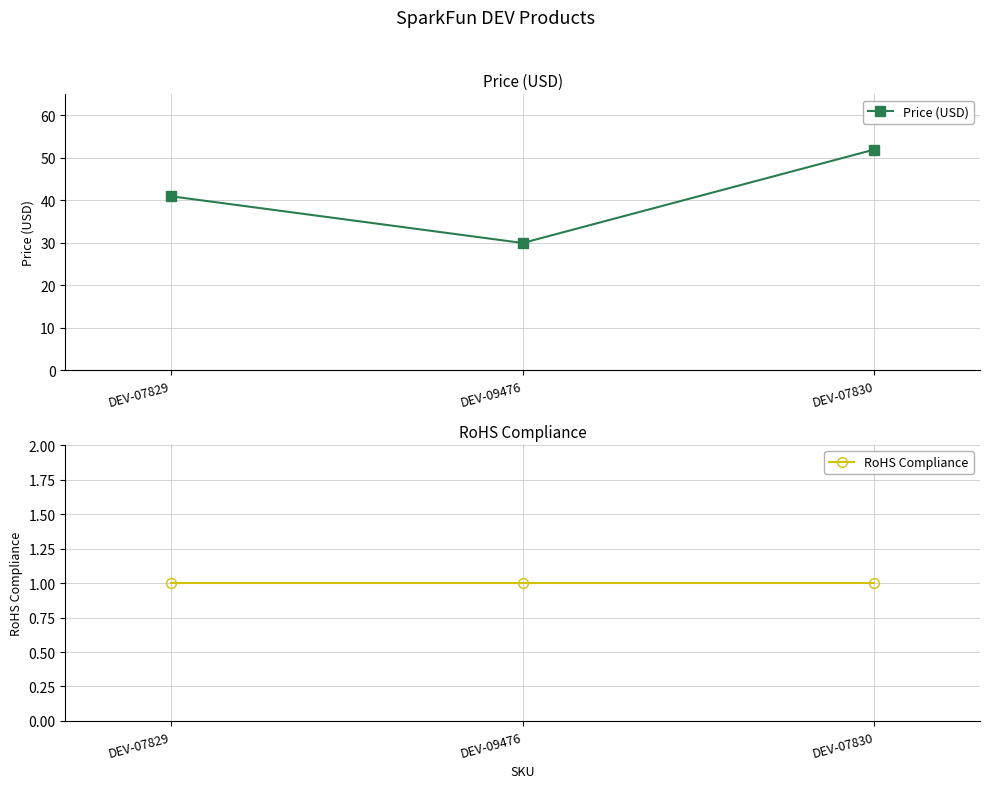

Which label corresponds to the largest value in the chart?

DEV-07830